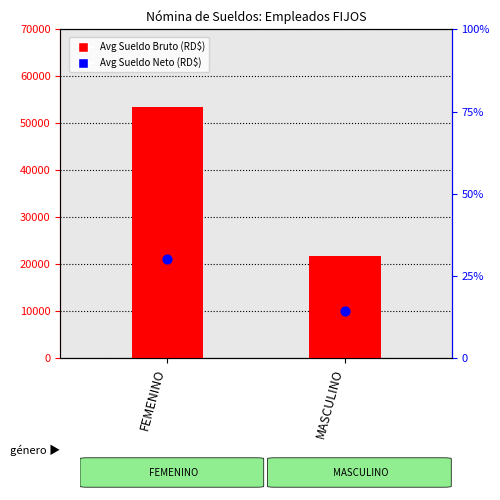

At which category is the sum across all series the highest?

FEMENINO